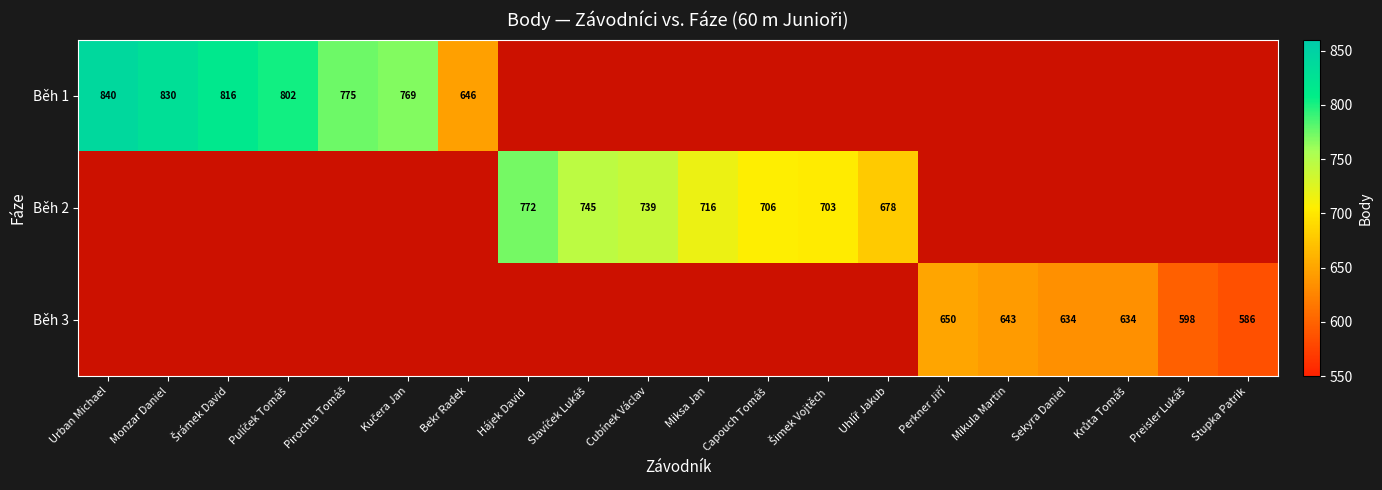

The Běh 1 series shows 840 at Urban Michael. True or false?

True